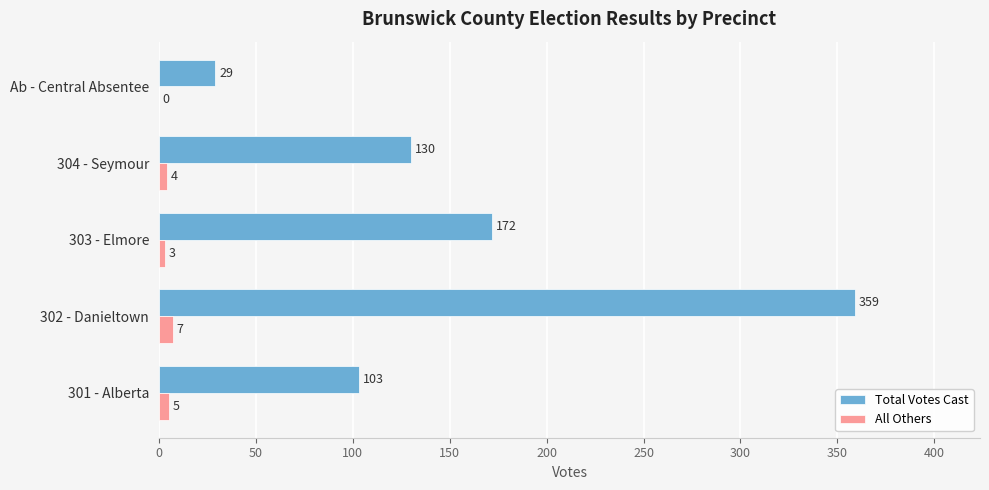

At which label does All Others reach its peak?

302 - Danieltown